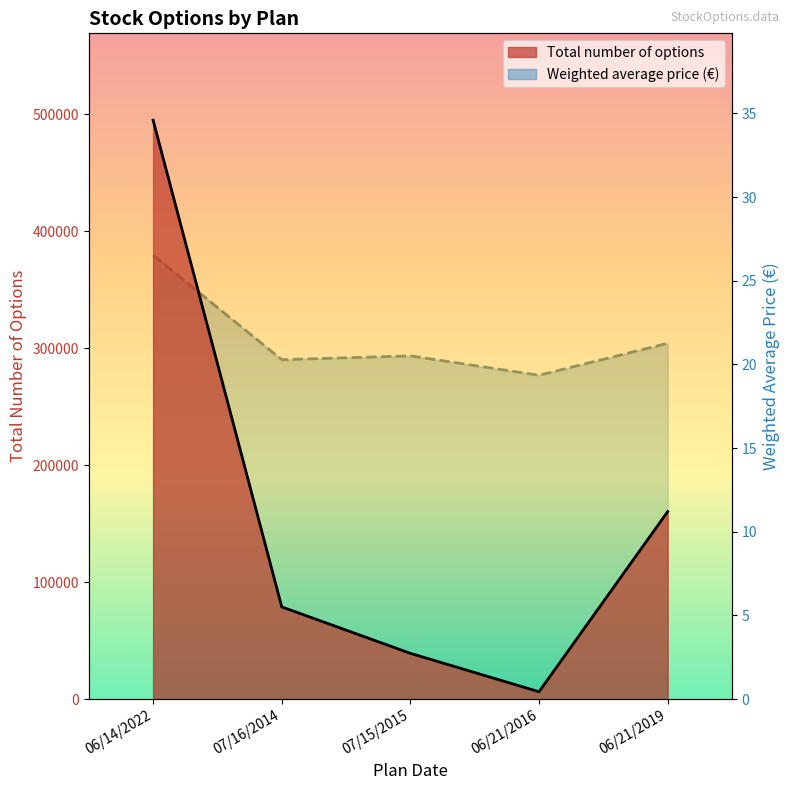

Rank the series by their maximum value, from highest to lowest.

Total number of options, Weighted average price (EUR)